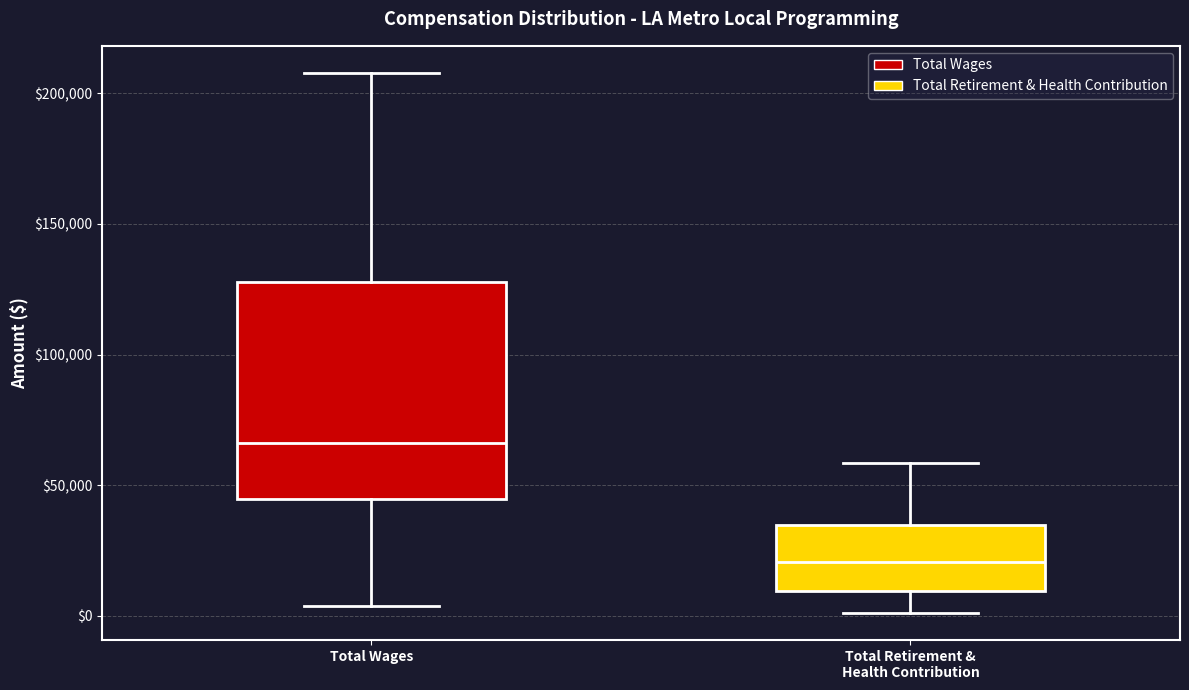

Which box's median line is the highest?

Total Wages